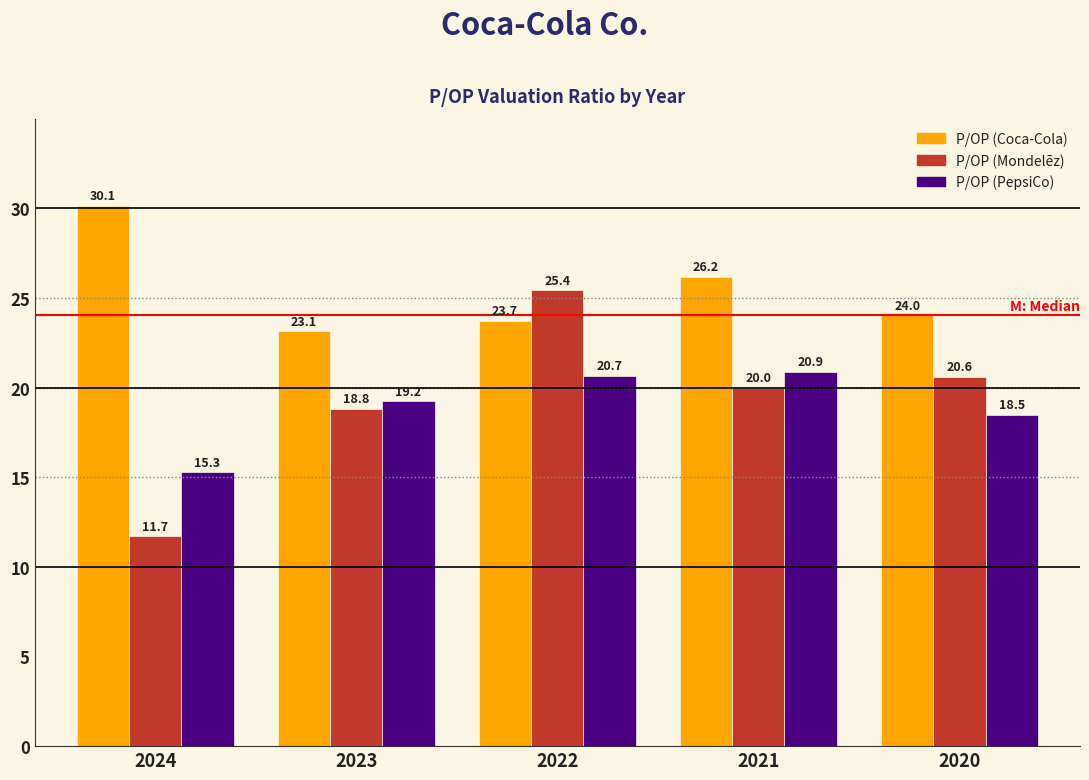

List the labels in order of P/OP (Mondelēz) value, smallest first.

2024, 2023, 2021, 2020, 2022